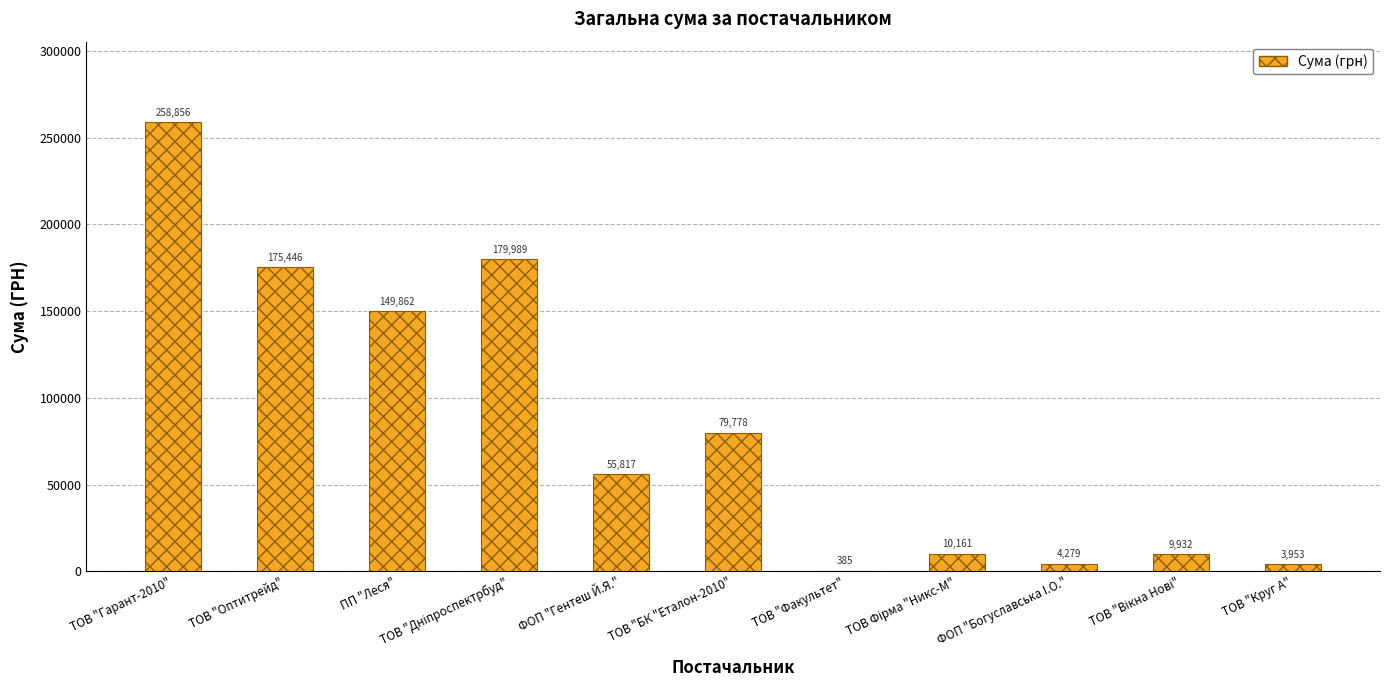

Read the value at ТОВ "Круг А".

3953.3